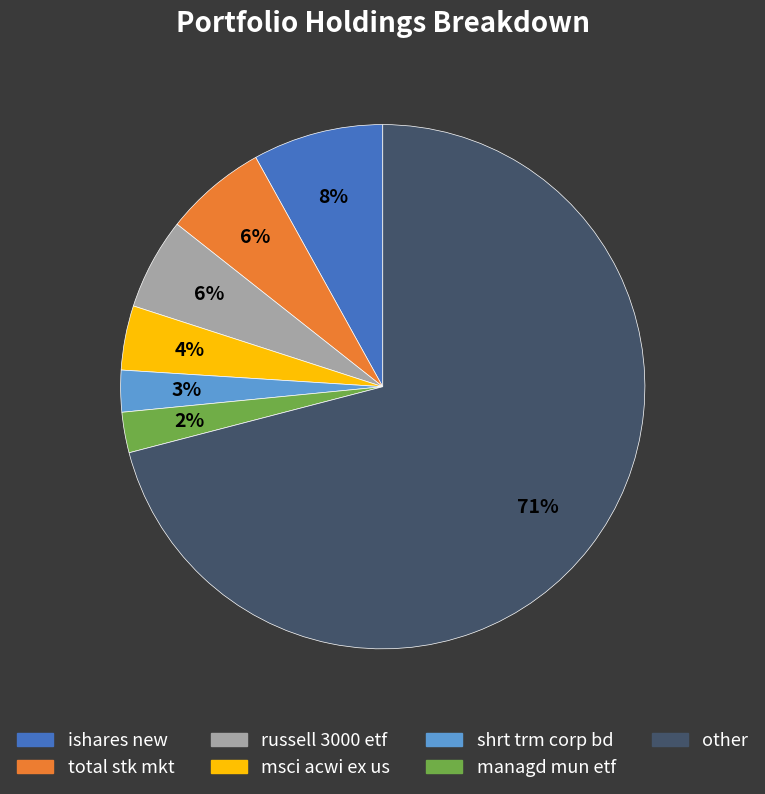

What percentage is the msci acwi ex us slice, to the nearest percent?

4%